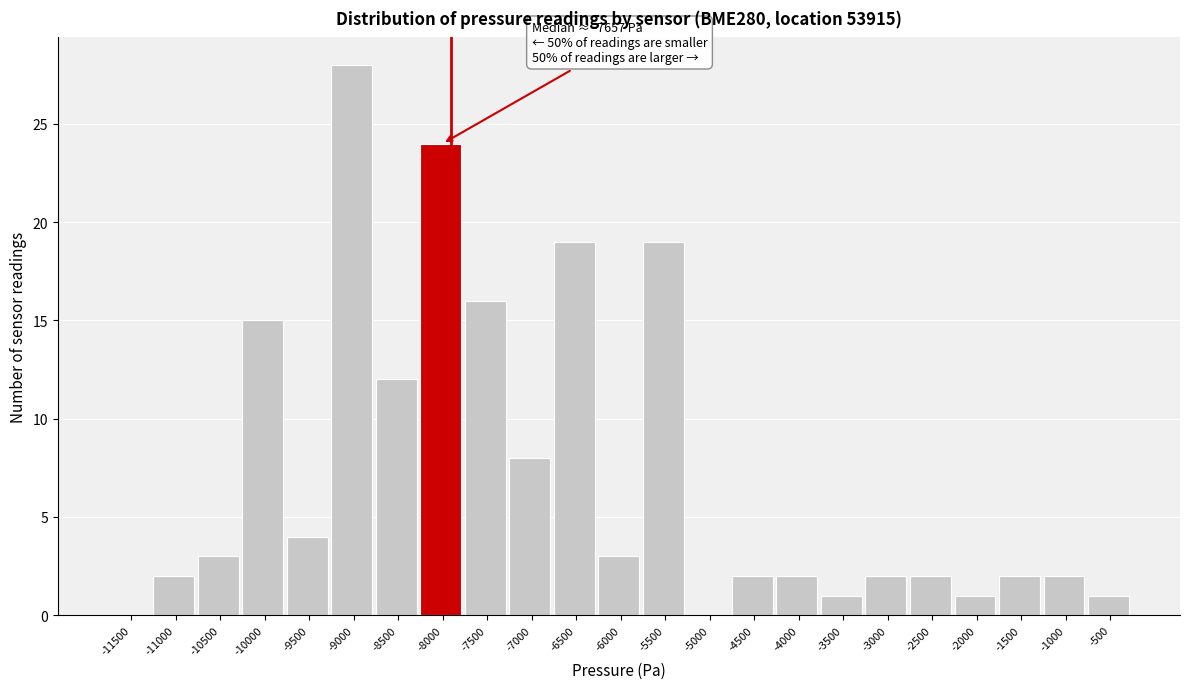

Reading left to right, what are all the values shown in this chart?

-11500=0	-11000=2	-10500=3	-10000=15	-9500=4	-9000=28	-8500=12	-8000=24	-7500=16	-7000=8	-6500=19	-6000=3	-5500=19	-5000=0	-4500=2	-4000=2	-3500=1	-3000=2	-2500=2	-2000=1	-1500=2	-1000=2	-500=1